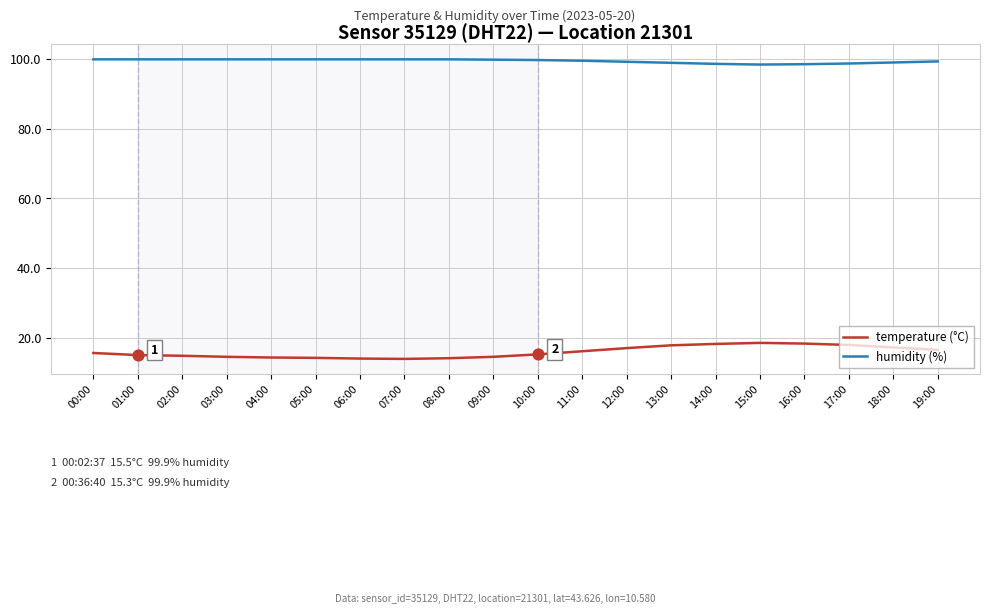

What is the spread (max minus min) of values at 06:00?

85.9